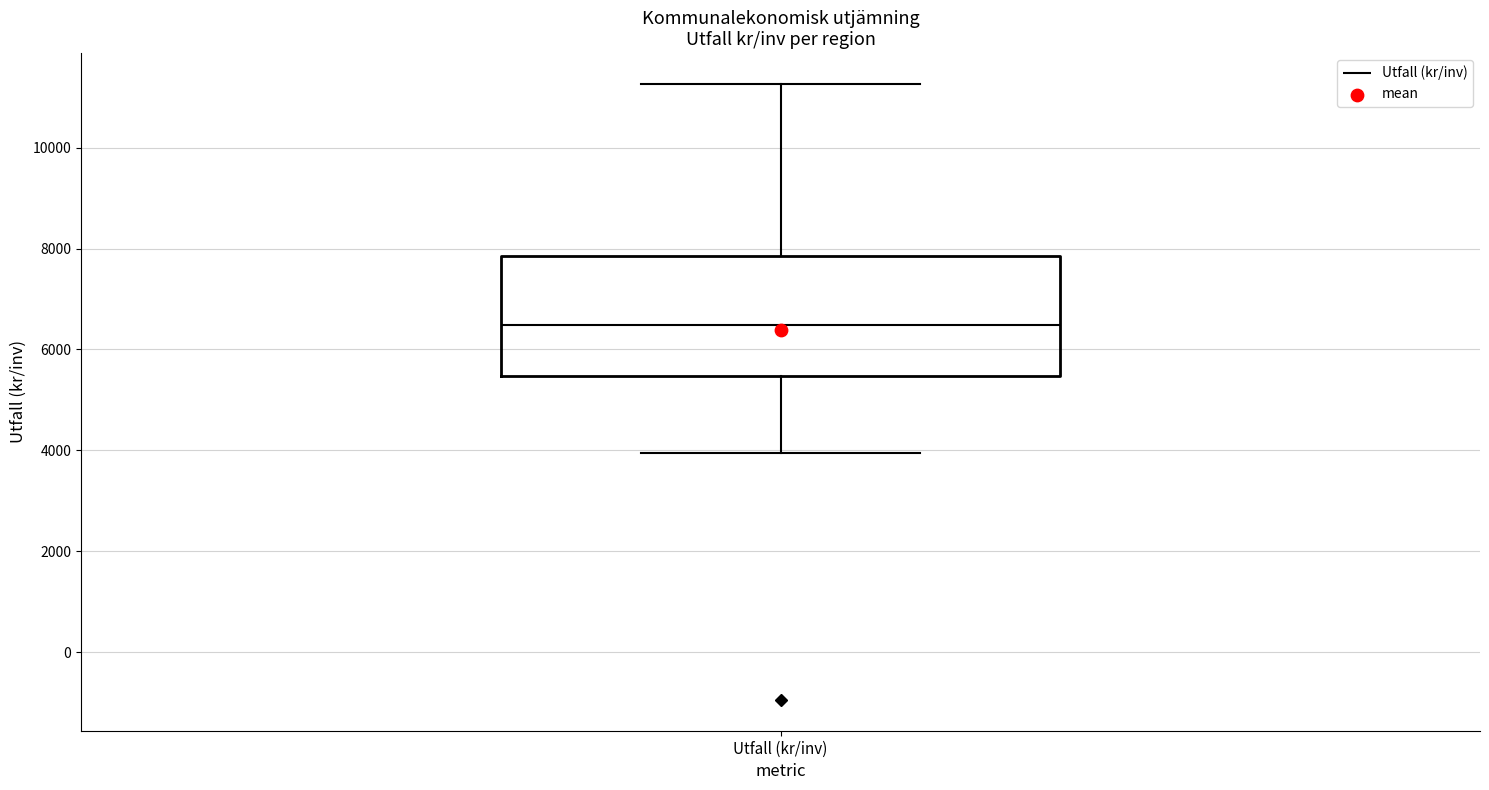

Transcribe this box plot: give where the median line is, the range the box spans, and where the two whiskers end, as read against the y-axis. The values are not printed on the chart, so give them approximately, as read against the axis.

median 6400, box 5400 to 7800, whiskers 4000 to 11200